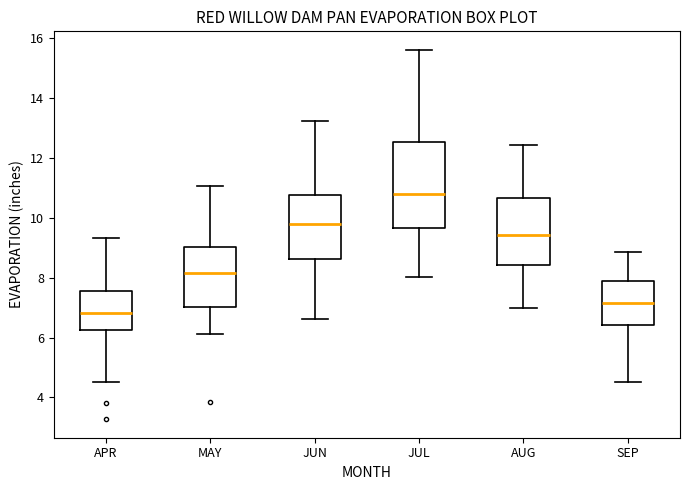

Reading left to right, read every box against the y-axis: the position of its median line, the range the box covers, and the ends of its whiskers. The values are not printed on the chart, so give them approximately, as read against the axis.

APR: median 6.8, box 6.2 to 7.6, whiskers 4.6 to 9.4
MAY: median 8.2, box 7.0 to 9.0, whiskers 6.2 to 11.0
JUN: median 9.8, box 8.6 to 10.8, whiskers 6.6 to 13.2
JUL: median 10.8, box 9.6 to 12.6, whiskers 8.0 to 15.6
AUG: median 9.4, box 8.4 to 10.6, whiskers 7.0 to 12.4
SEP: median 7.2, box 6.4 to 7.8, whiskers 4.6 to 8.8